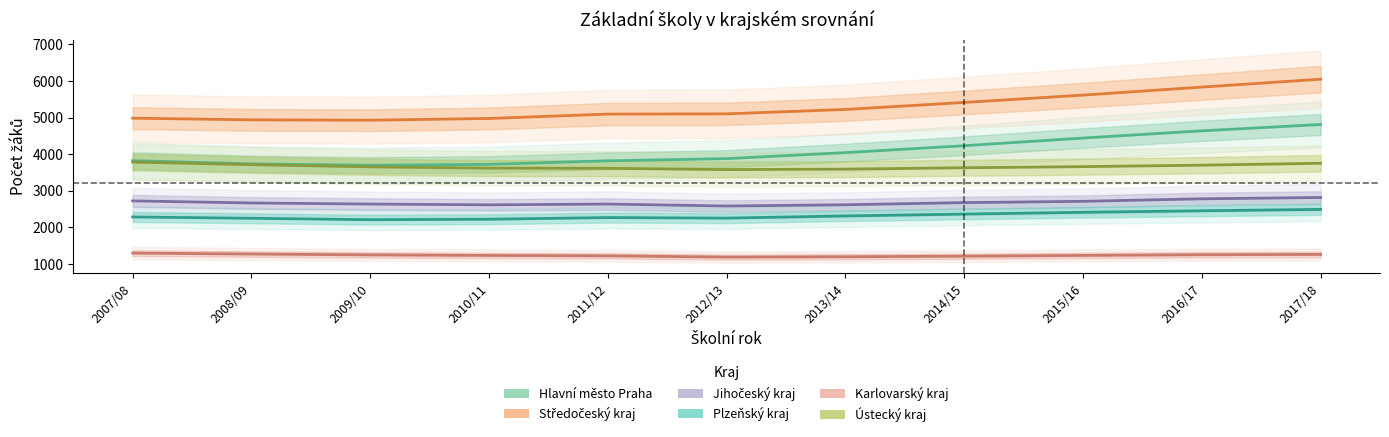

The value of Plzeňský kraj at 2010/11 is 1112. True or false?

False